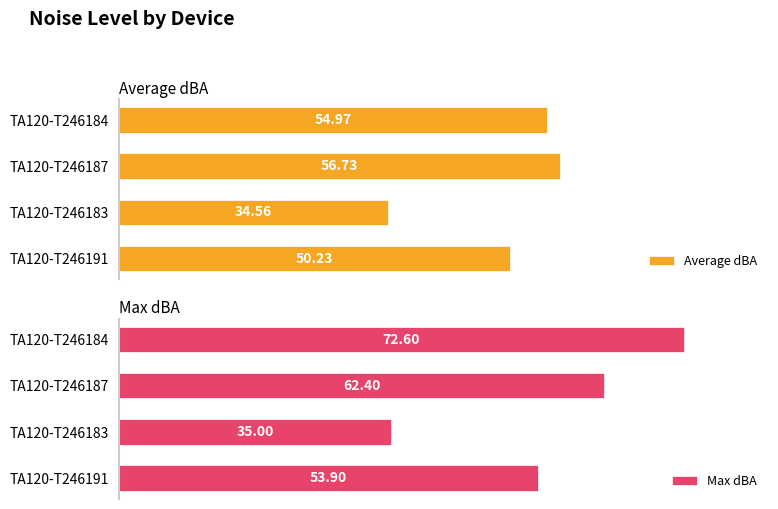

List the labels in order of Average dBA value, smallest first.

TA120-T246183, TA120-T246191, TA120-T246184, TA120-T246187